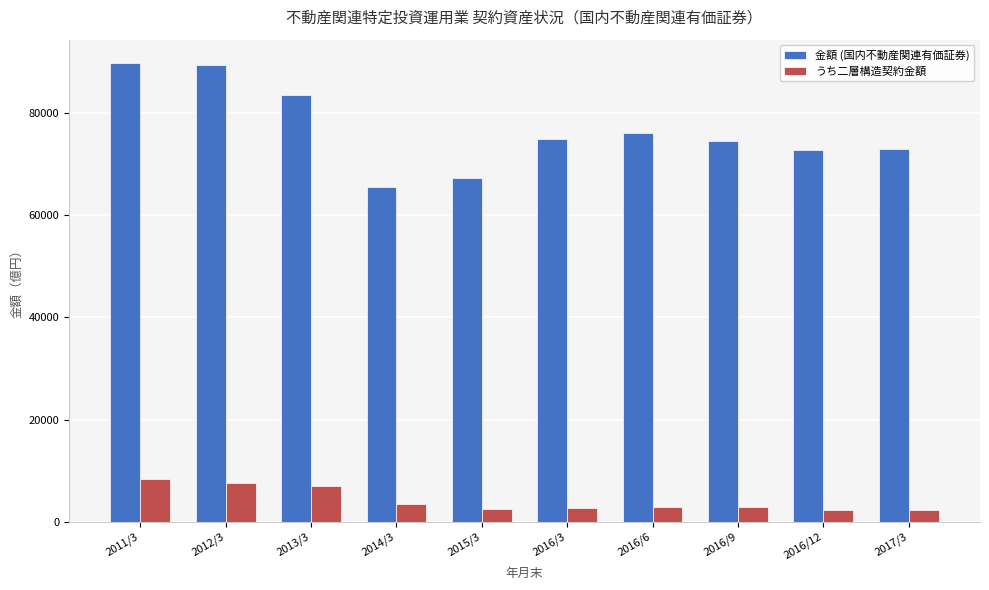

What is the approximate value of うち二層構造契約金額 at 2016/3?

2750.7